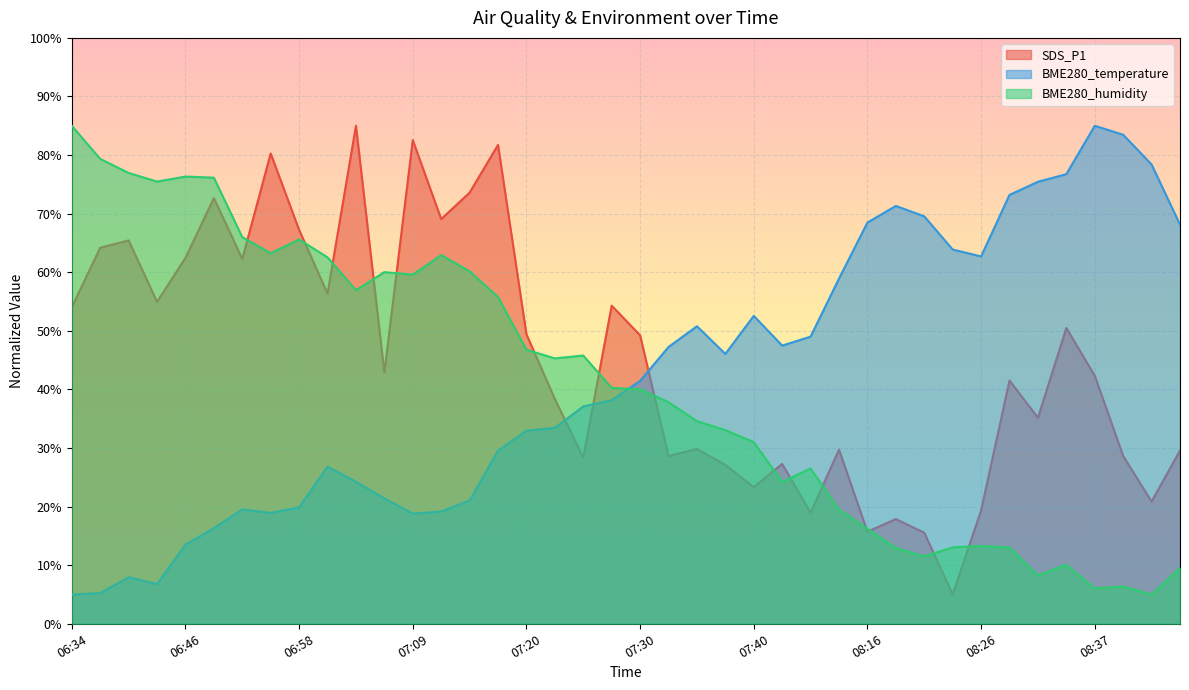

At which label does BME280_temperature first exceed 41?

07:30